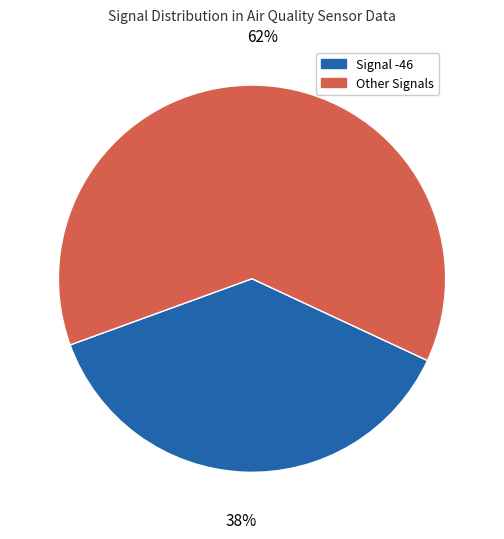

To the nearest percent, what is the average slice percentage?

50%